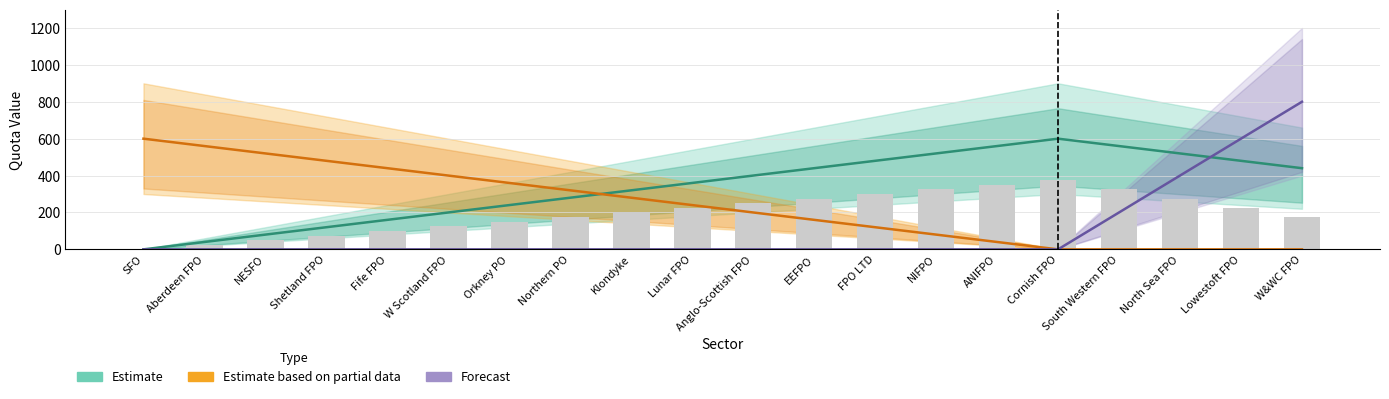

What is the difference between the highest and lowest values at Anglo-Scottish FPO?

400